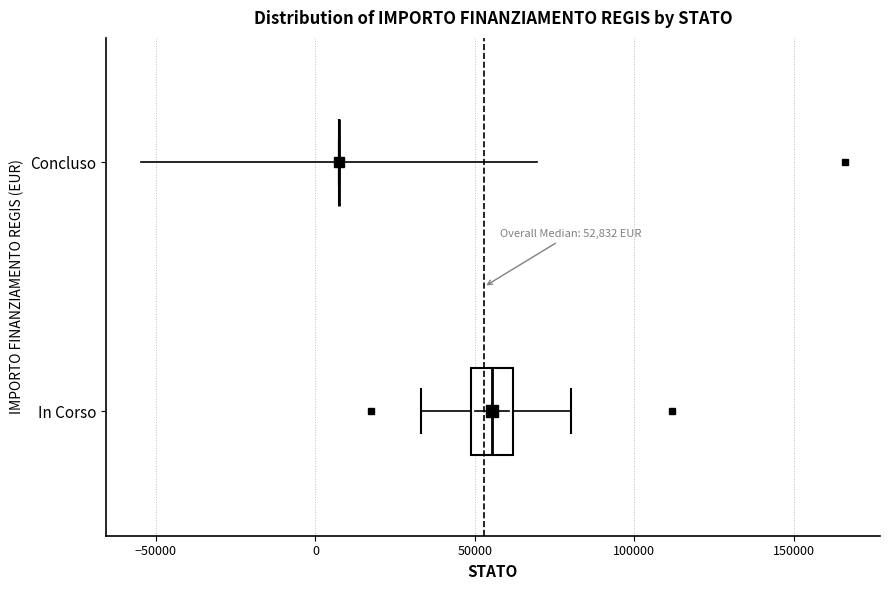

Comparing the boxes themselves (not the whiskers), which one is the widest?

In Corso